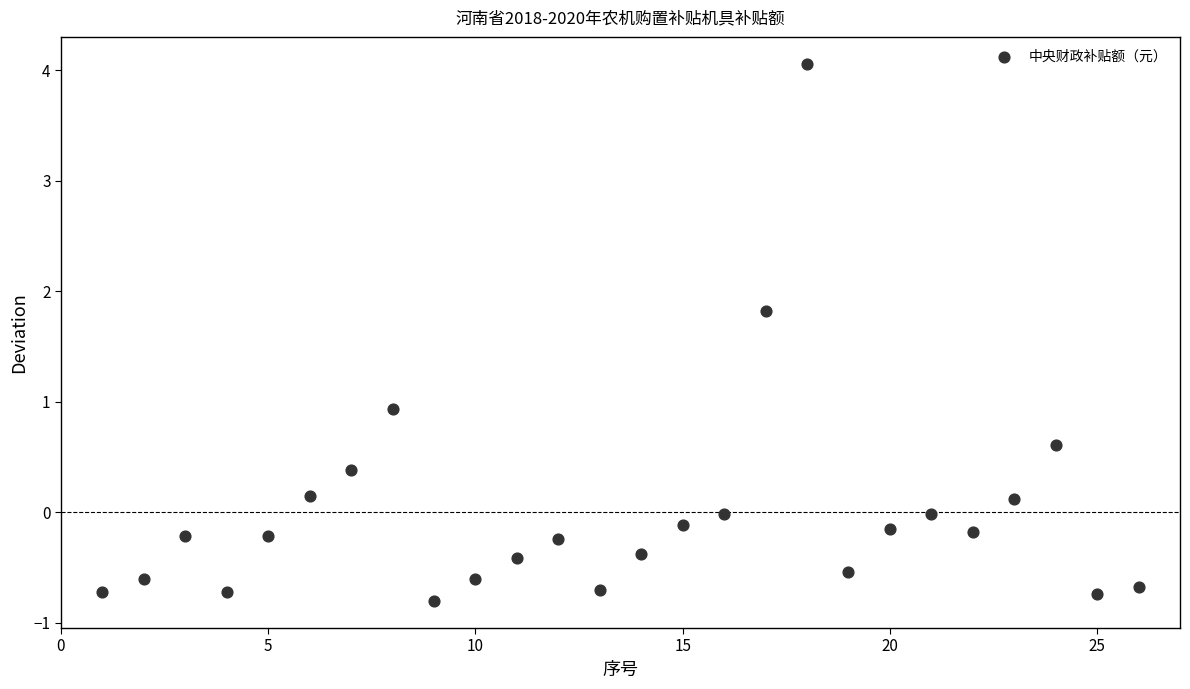

What is the range of Y values (max minus min)?

4.9